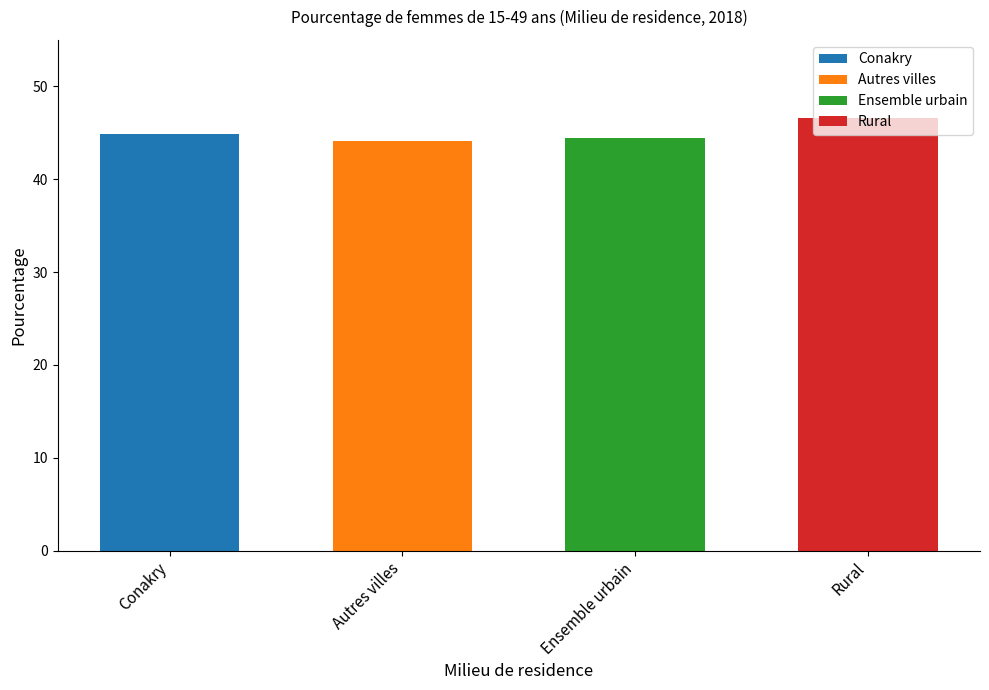

What is the change in value from Conakry to Rural?

+1.7